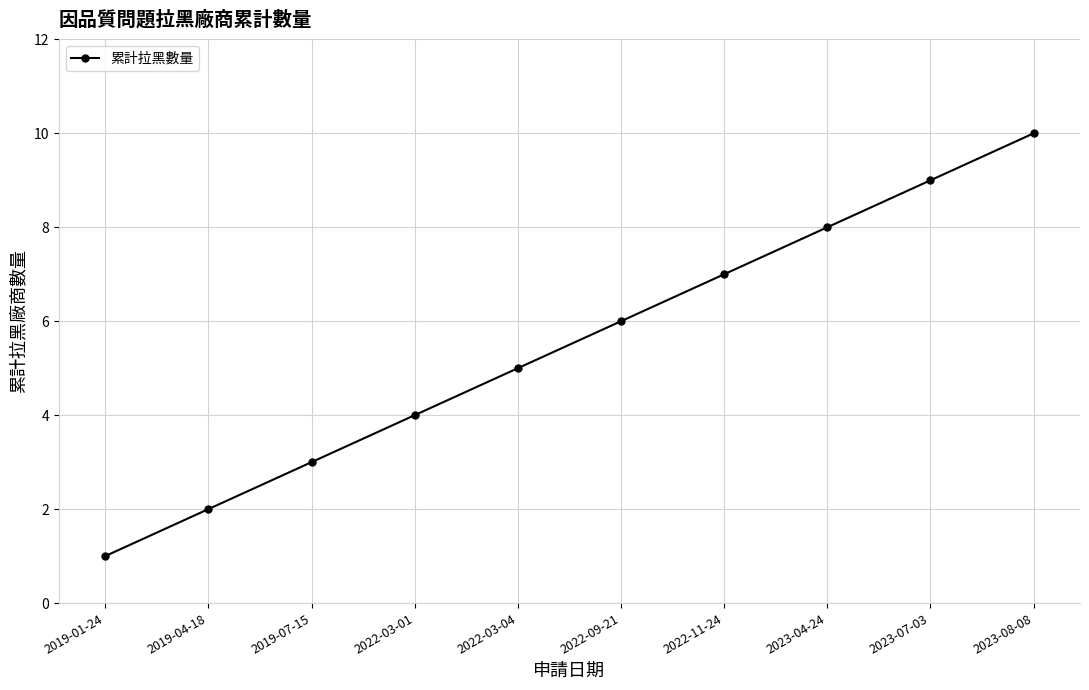

What is the average value?

6